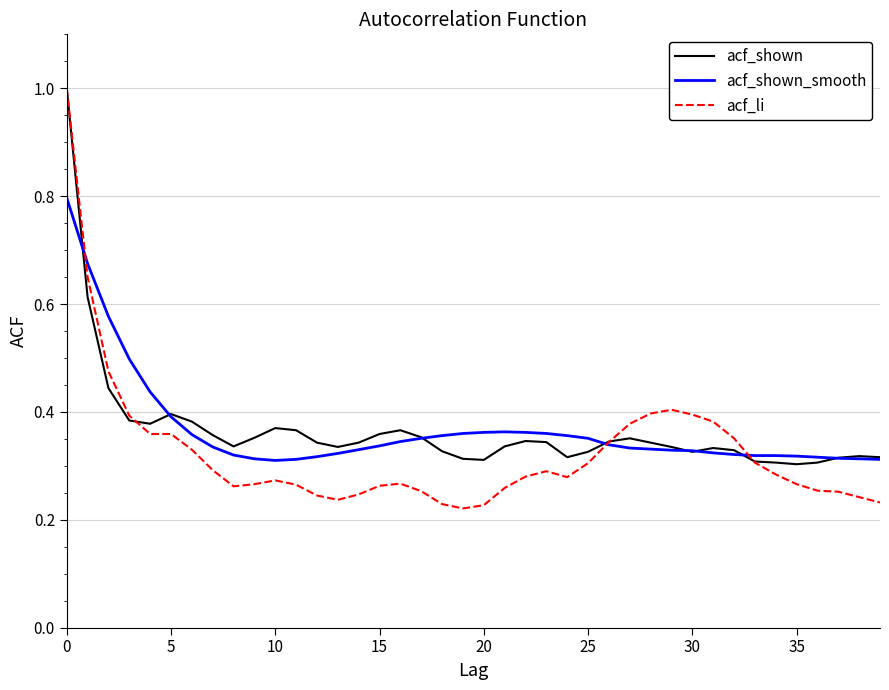

How many acf_li values are between 0 and 1?

40